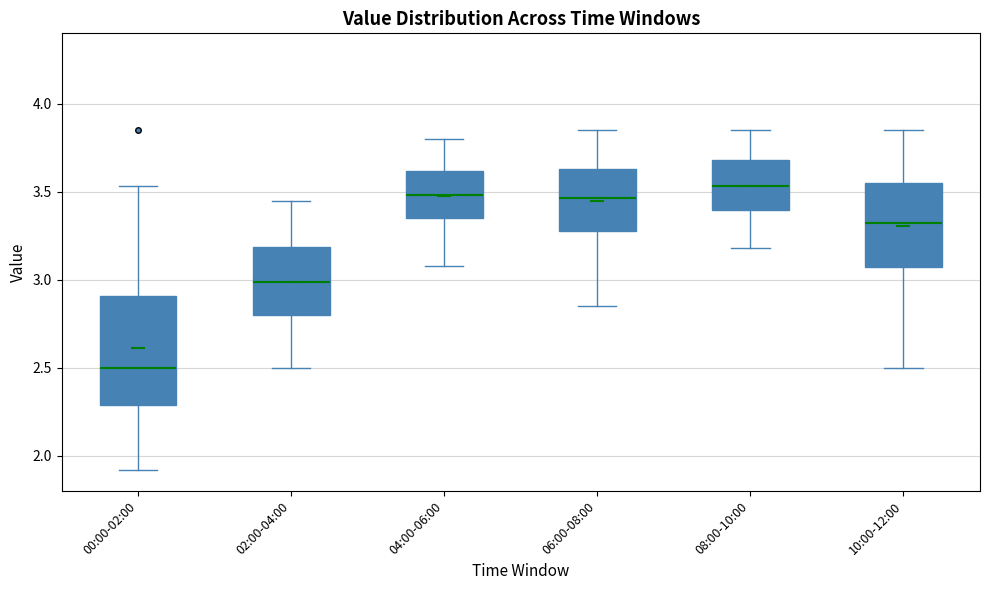

Reading left to right, transcribe this box plot: for each box, give where its median line is, the range the box spans, and where its two whiskers end, as read against the y-axis. The values are not printed on the chart, so give them approximately, as read against the axis.

00:00-02:00: median 2.50, box 2.30 to 2.90, whiskers 1.90 to 3.55
02:00-04:00: median 3.00, box 2.80 to 3.20, whiskers 2.50 to 3.45
04:00-06:00: median 3.50, box 3.35 to 3.60, whiskers 3.10 to 3.80
06:00-08:00: median 3.45, box 3.30 to 3.65, whiskers 2.85 to 3.85
08:00-10:00: median 3.55, box 3.40 to 3.70, whiskers 3.20 to 3.85
10:00-12:00: median 3.35, box 3.05 to 3.55, whiskers 2.50 to 3.85